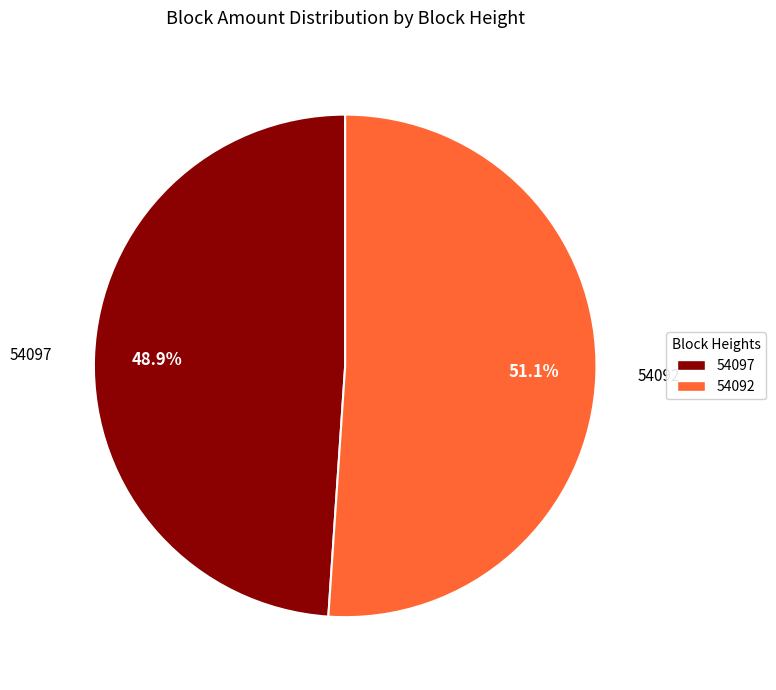

To the nearest percent, what is the difference between the 54097 and 54092 slice percentages?

2%